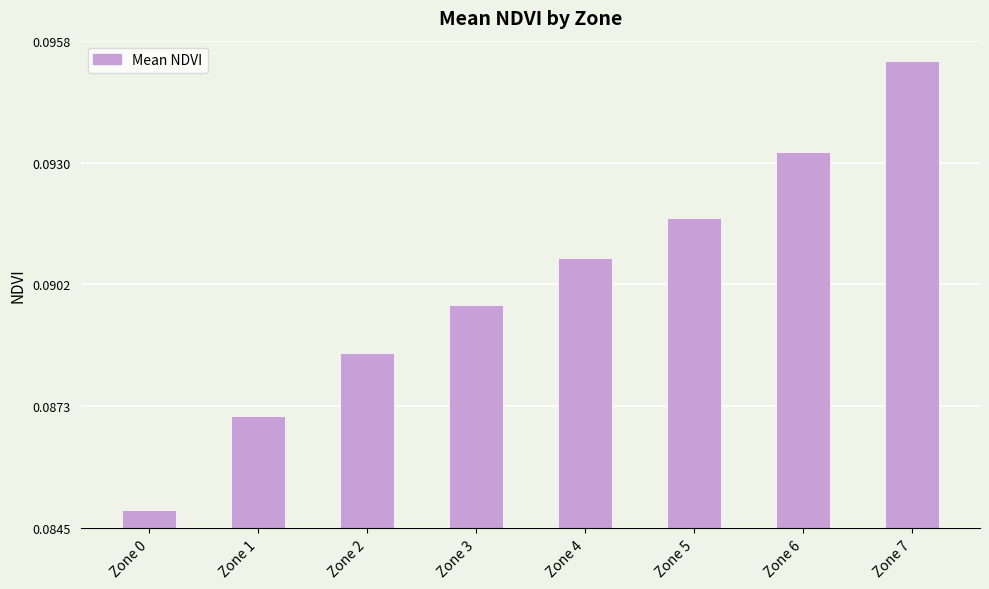

The value at Zone 3 is 0.0. True or false?

False